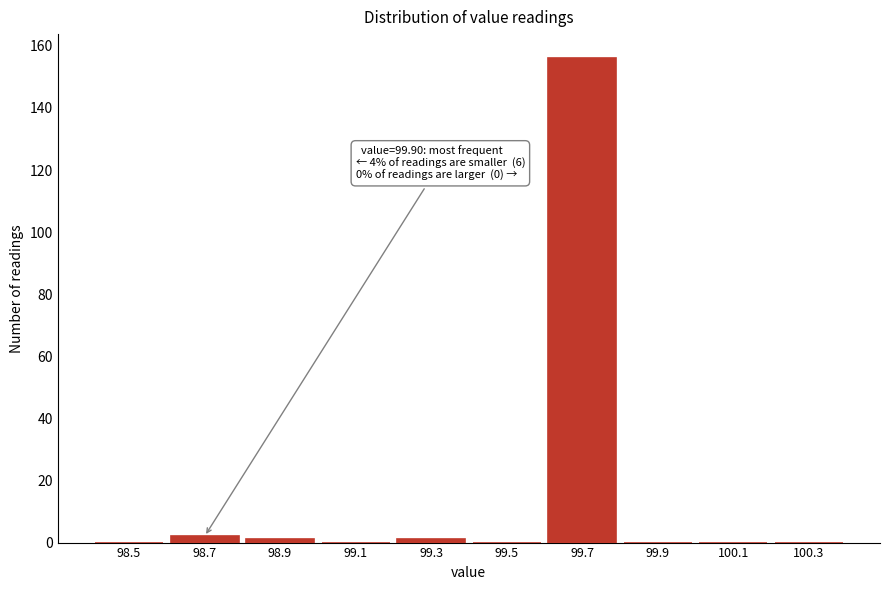

Reading right to left, what are all the values shown in this chart?

100.3=0	100.1=0	99.9=0	99.7=156	99.5=0	99.3=1	99.1=0	98.9=1	98.7=2	98.5=0